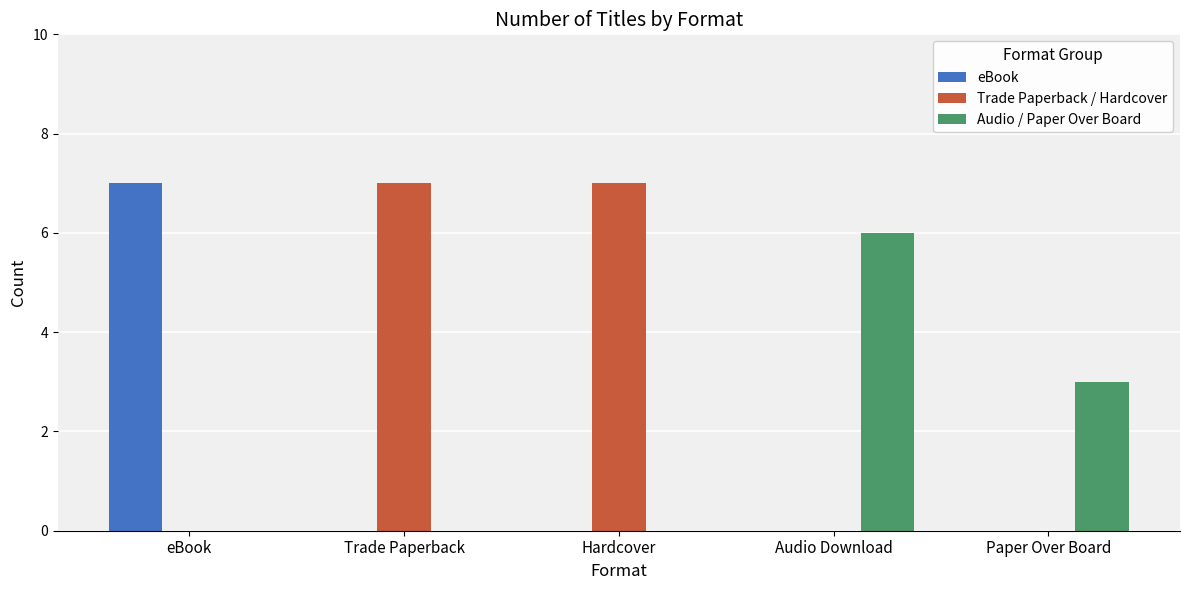

Which series has the largest total across all categories?

Trade Paperback / Hardcover